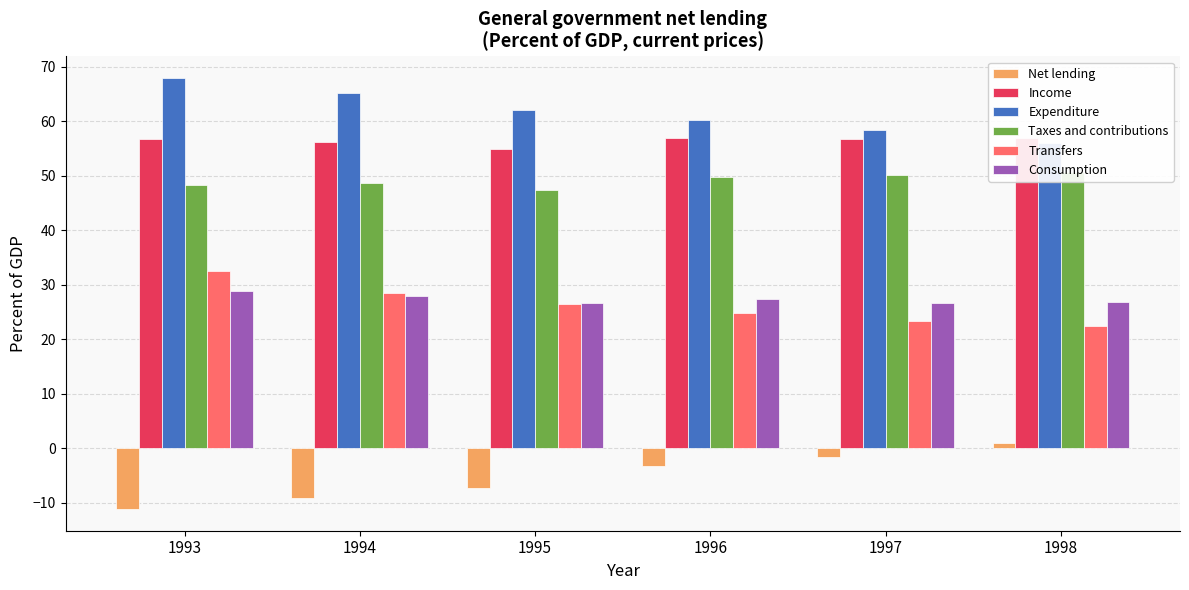

What is the difference between the second highest and second lowest values in the Income series?

0.8